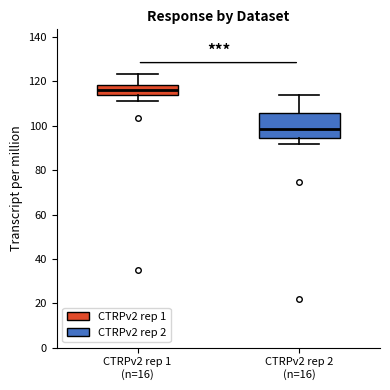

Where does the median line of the box for CTRPv2 rep 1 (n=16) sit on the y-axis? The values are not printed on the chart, so give them approximately, as read against the axis.

116